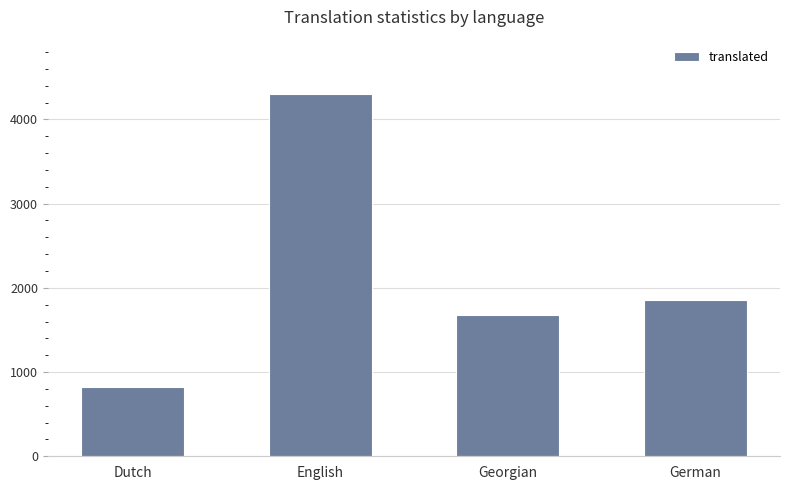

What is the sum of all values?

8648